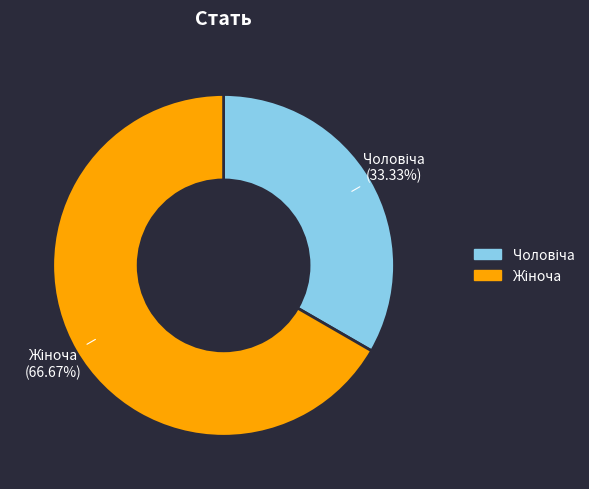

Is there any slice that represents more than half of the pie?

Yes